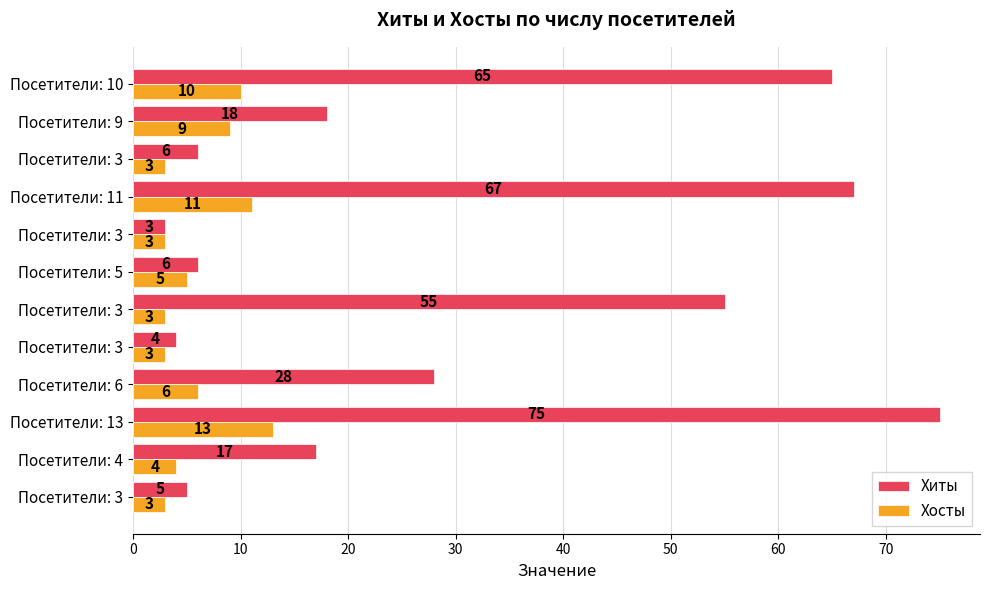

At which label is Хосты closest to 8?

Посетители: 9